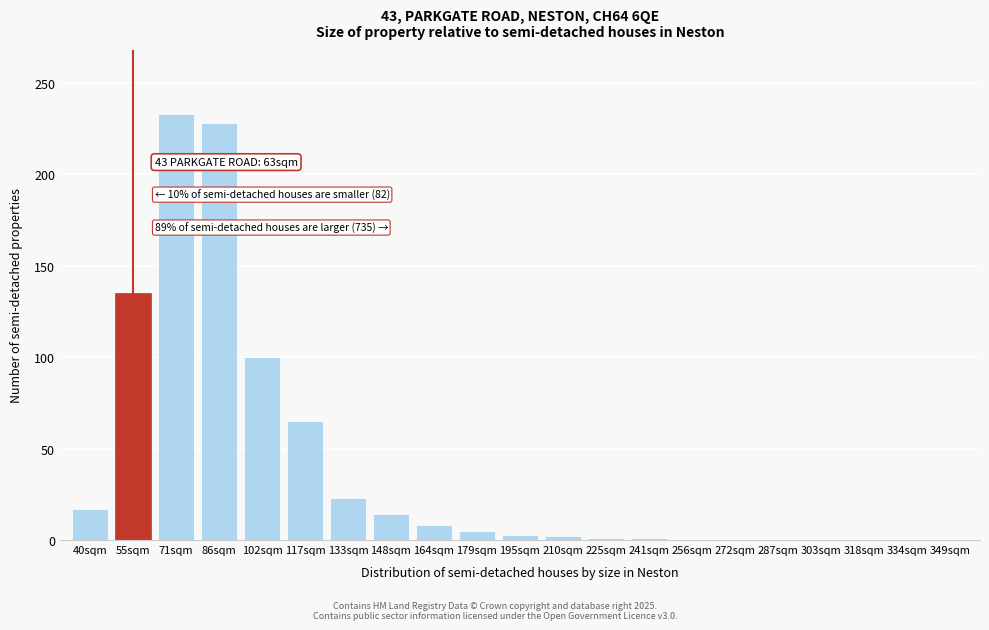

The value at 86sqm is 228. True or false?

True